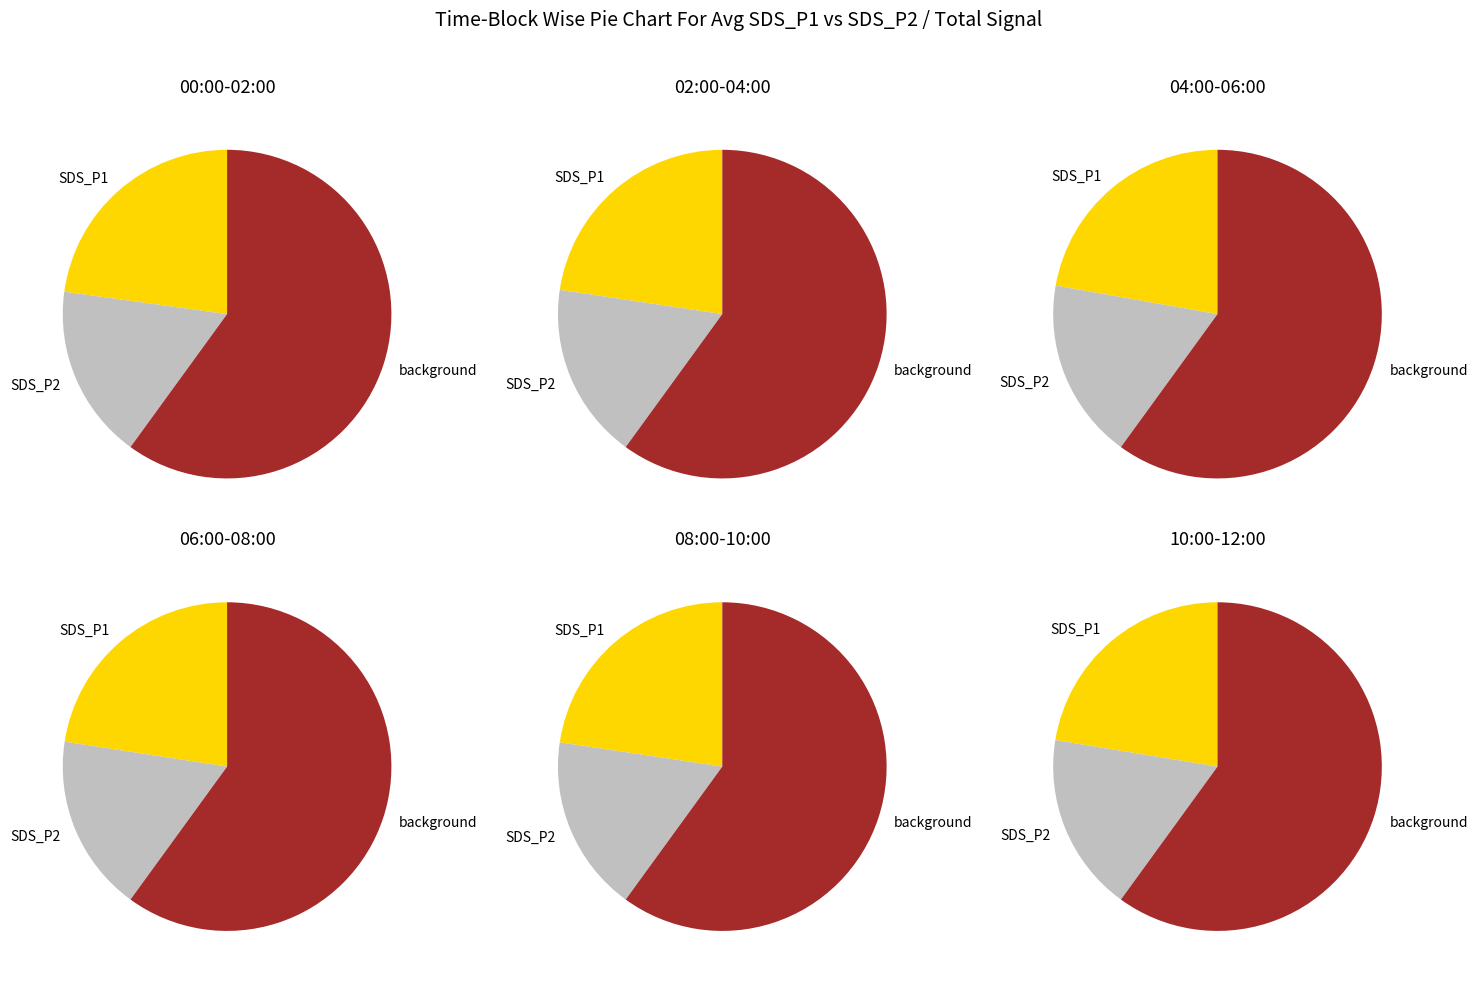

Combined, do 08:00-10:00 and 06:00-08:00 account for over 50%?

No